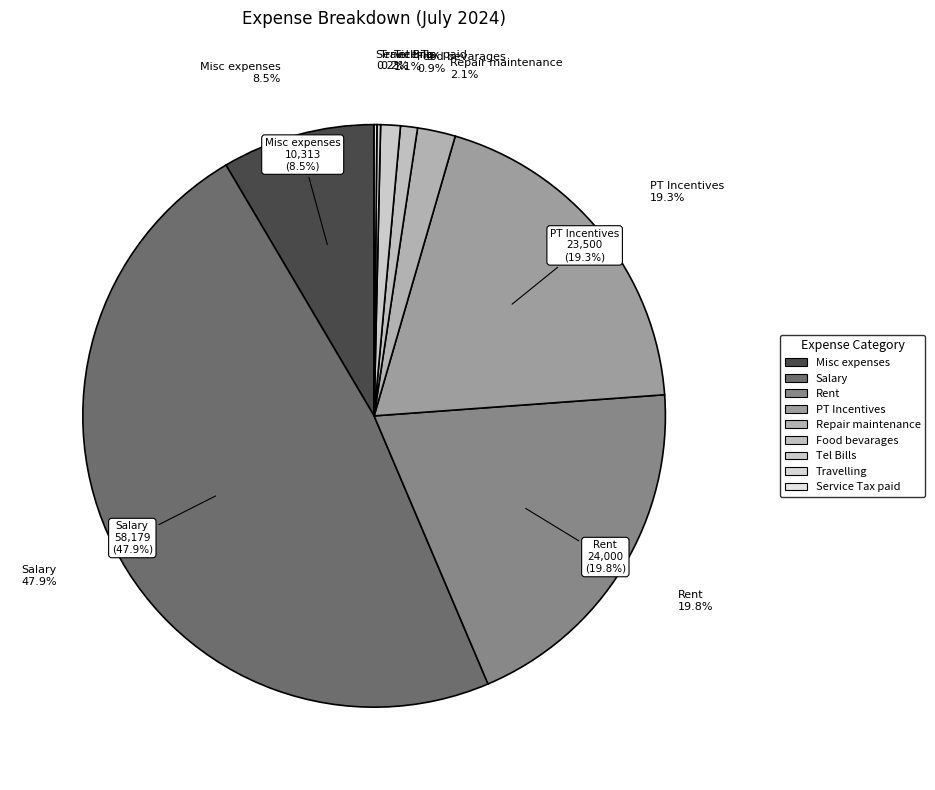

How many segments does this pie chart have?

9